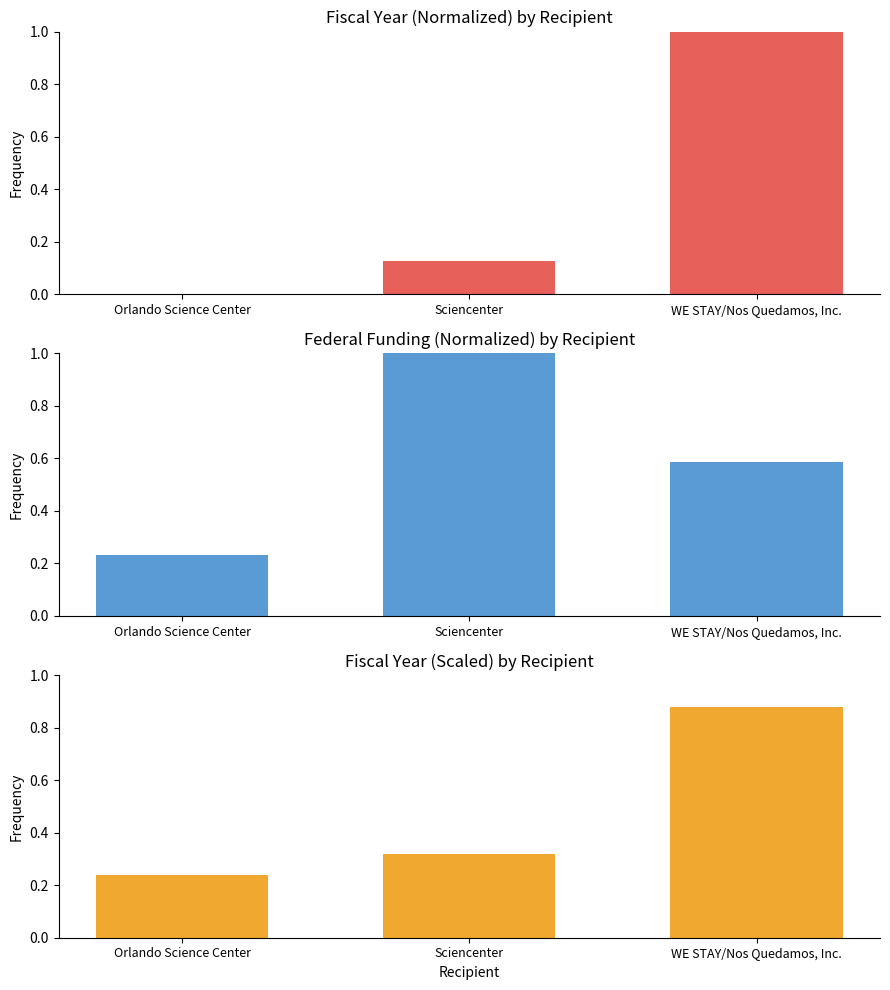

What position from the right is Sciencenter?

2